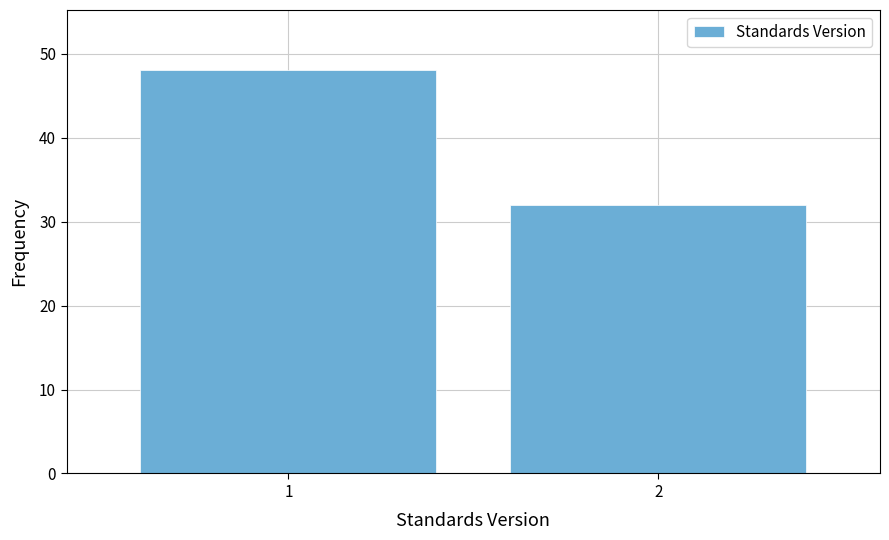

Reading right to left, list all the values displayed in this chart.

32	48